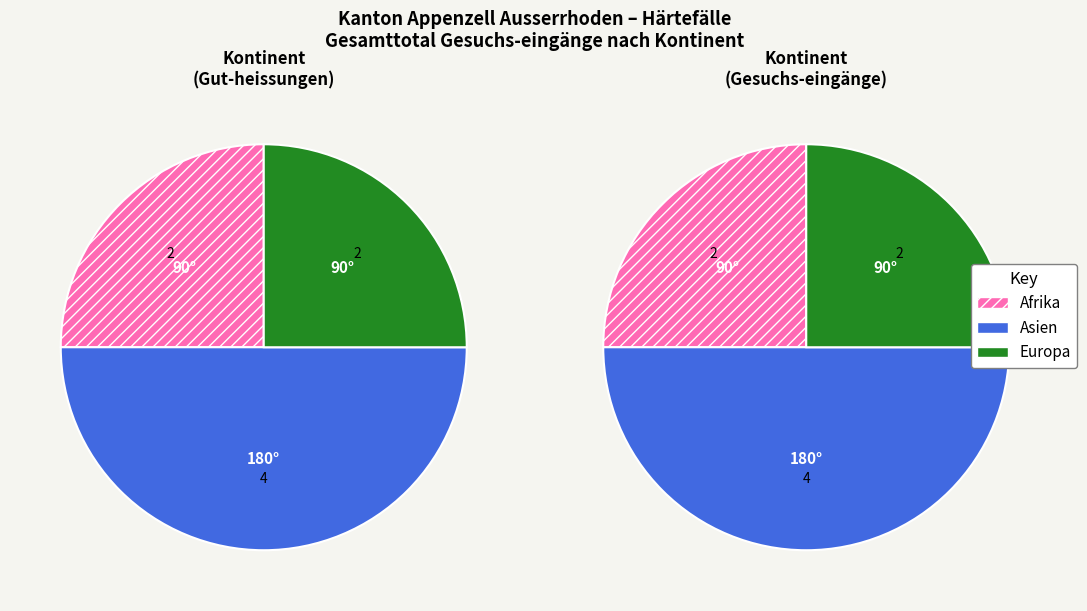

To the nearest percent, what is the difference between the largest and smallest slice percentages?

25%